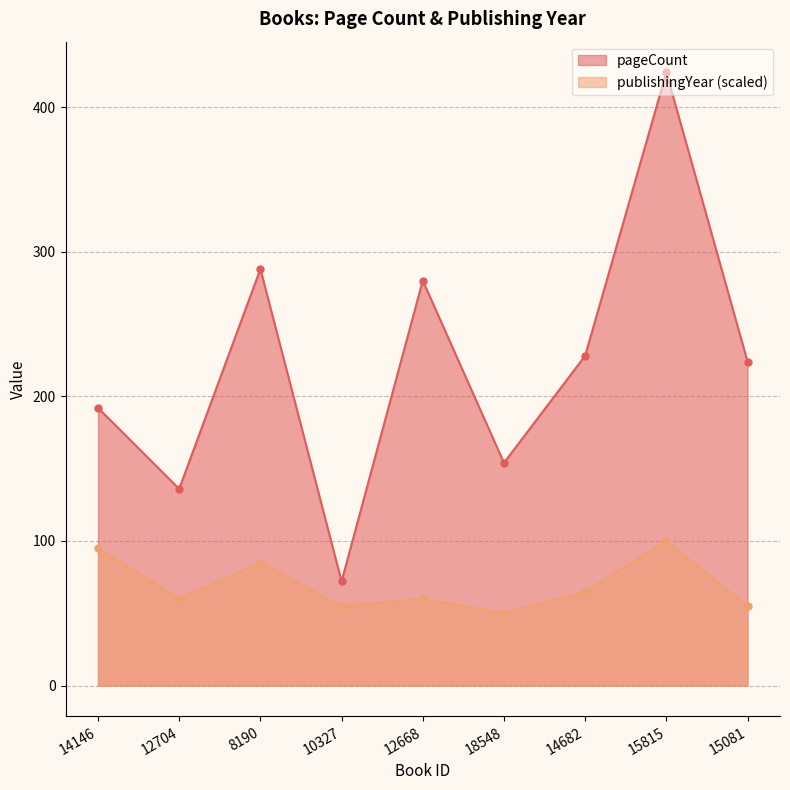

Count the publishingYear values in the range 55 to 85.

6